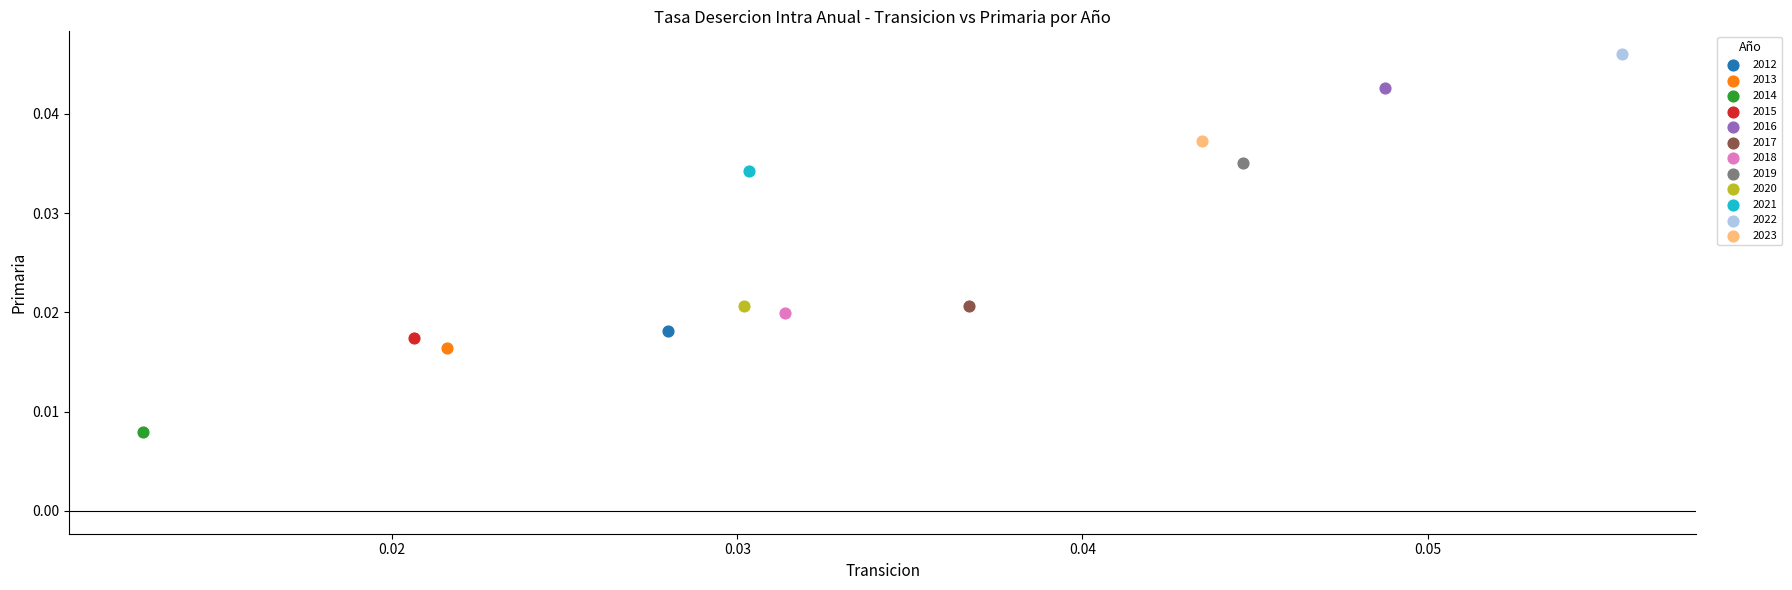

What are all the series names shown in the legend?

2012, 2013, 2014, 2015, 2016, 2017, 2018, 2019, 2020, 2021, 2022, 2023